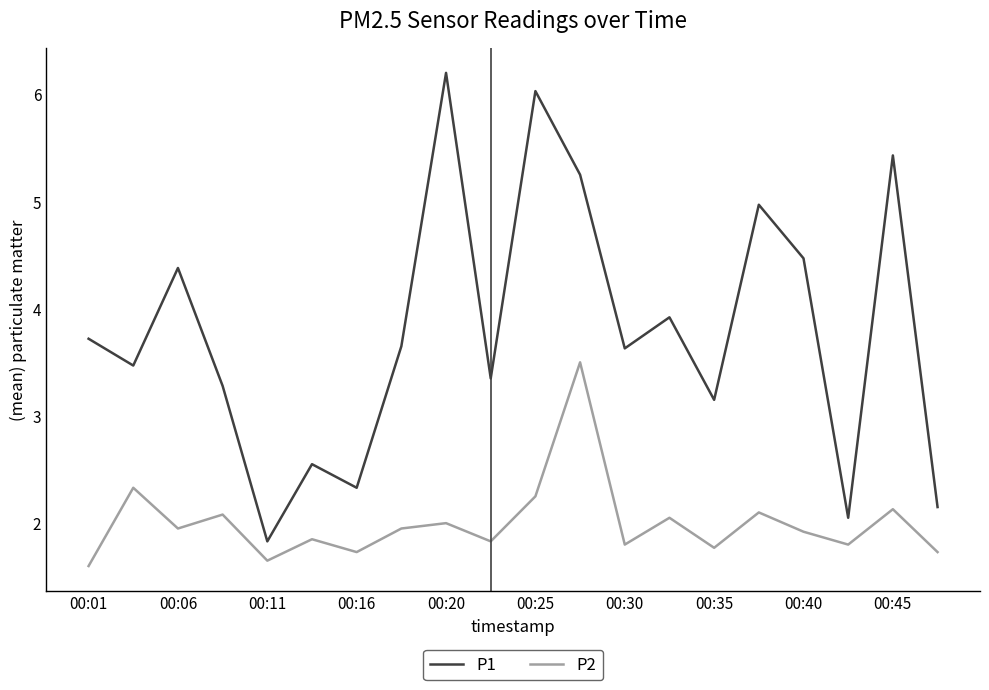

Which series has the largest total across all categories?

P1